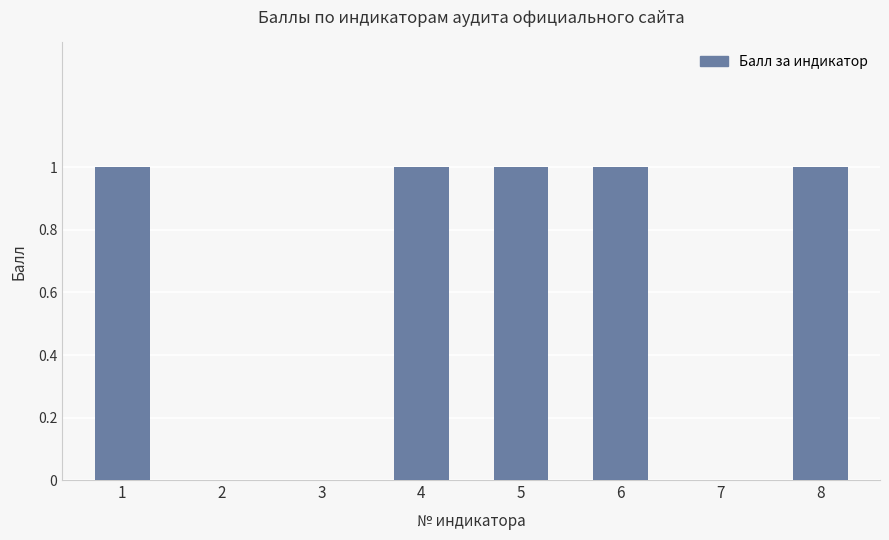

True or false: the data shows 0 at 3.

True